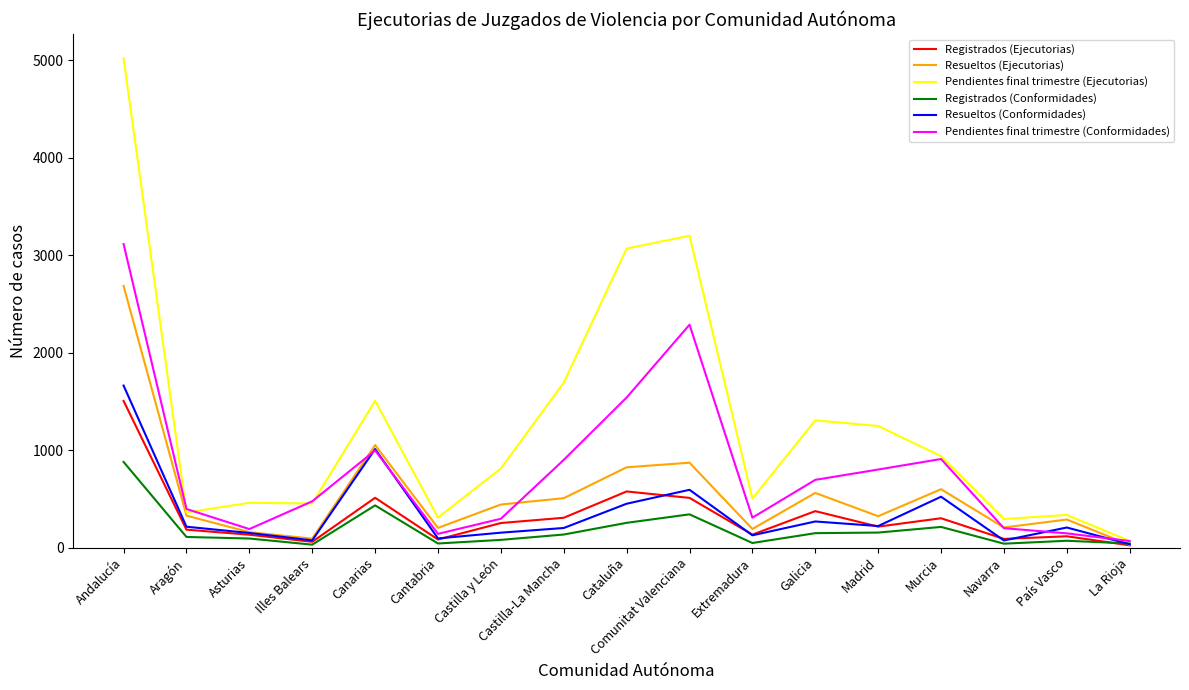

What is the minimum value for Registrados (Conformidades)?

30